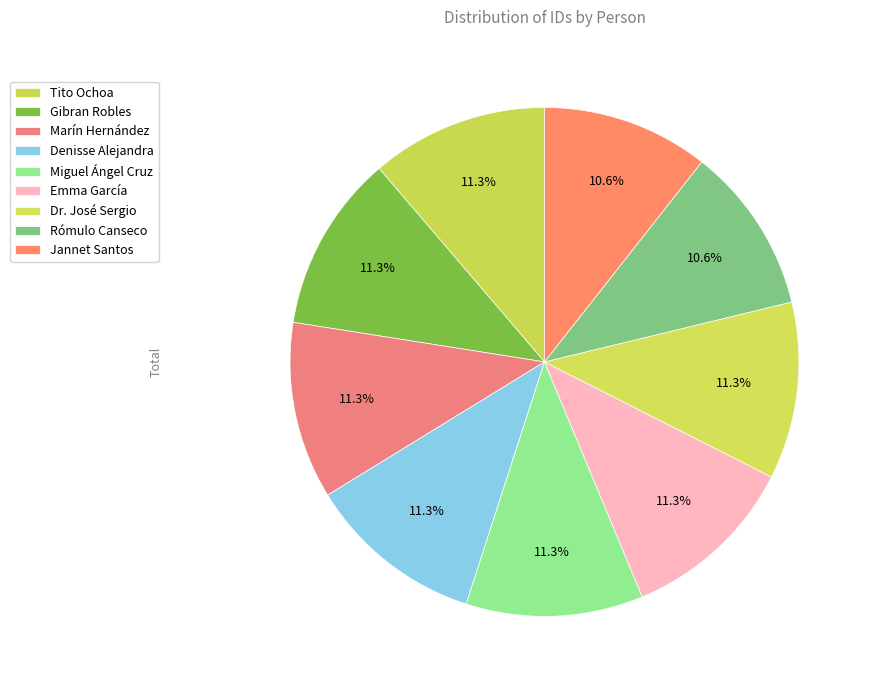

The Denisse Alejandra slice represents 1% of the pie. True or false?

False